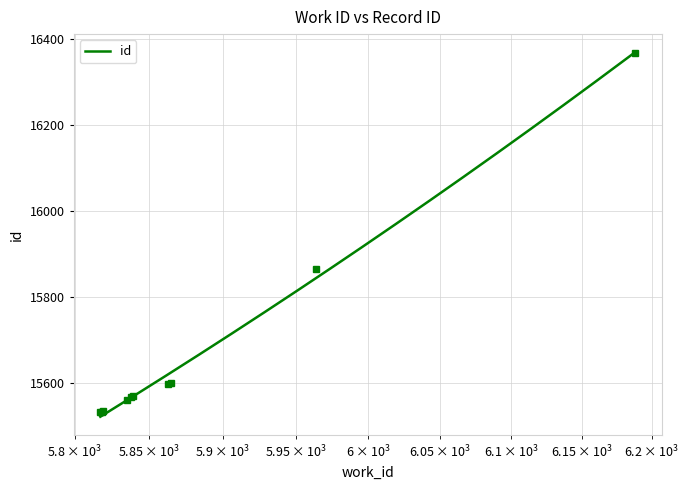

How many values exceed 15568?

4